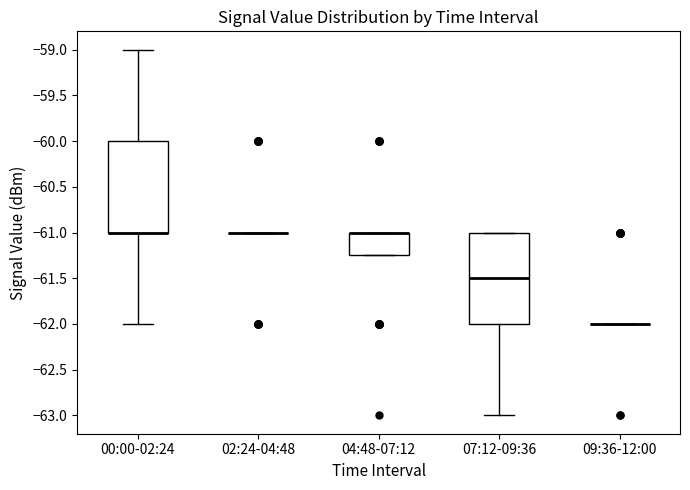

Reading left to right, read every box against the y-axis: the position of its median line, the range the box covers, and the ends of its whiskers. The values are not printed on the chart, so give them approximately, as read against the axis.

00:00-02:24: median -61.00 (drawn on the box's lower edge), box -61.00 to -60.00, whiskers -62.00 to -59.00
02:24-04:48: box collapsed to a line at -61.00, whiskers -61.00 to -61.00
04:48-07:12: median -61.00 (drawn on the box's upper edge), box -61.25 to -61.00, whiskers -61.25 to -61.00
07:12-09:36: median -61.50, box -62.00 to -61.00, whiskers -63.00 to -61.00
09:36-12:00: box collapsed to a line at -62.00, whiskers -62.00 to -62.00